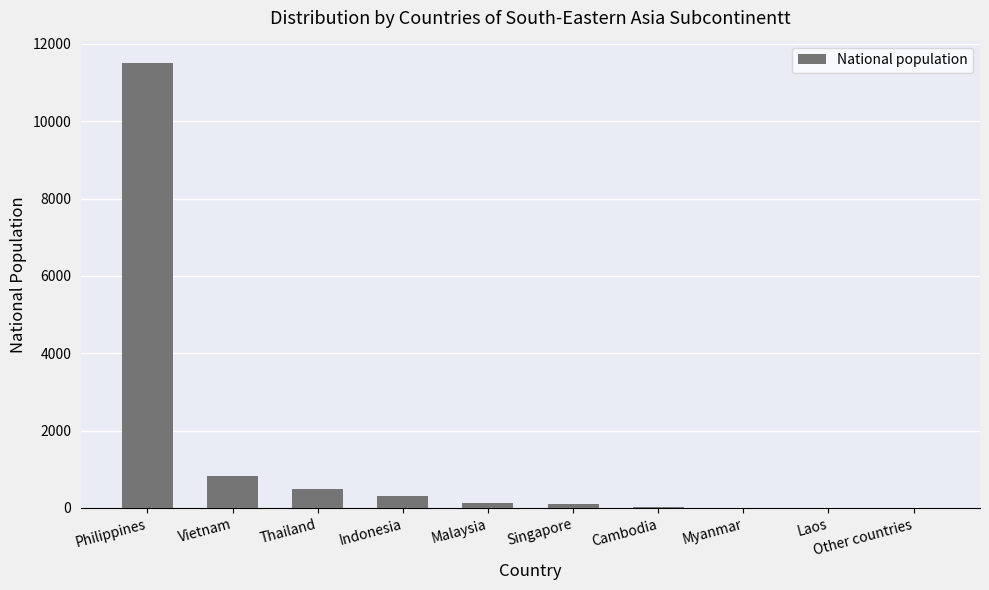

Are the bars grouped side by side (vs. stacked)?

No